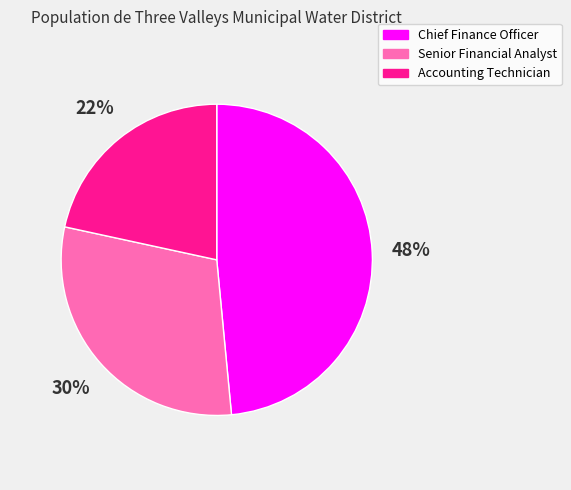

How many segments does this pie chart have?

3